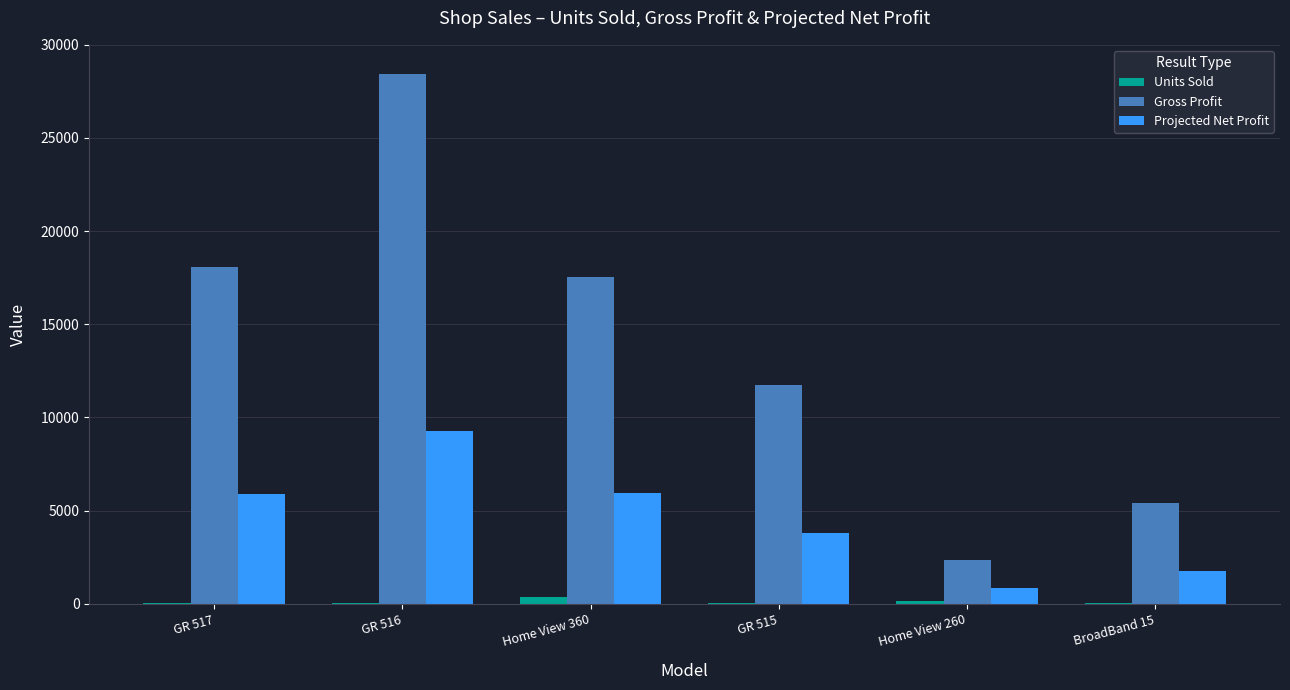

How many groups of bars are there?

6